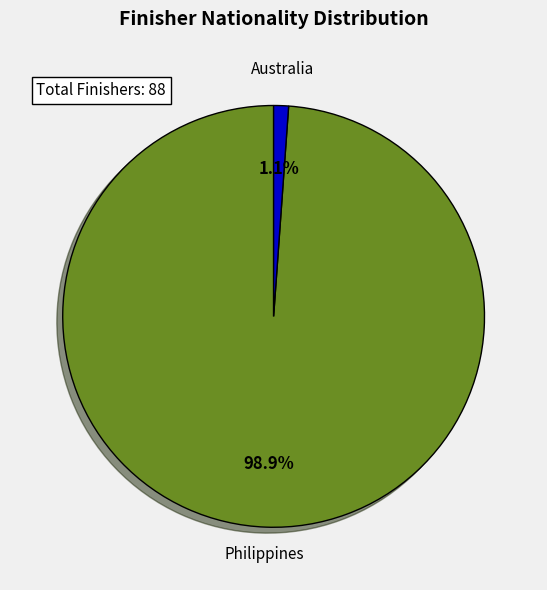

Is there any slice that represents more than half of the pie?

Yes